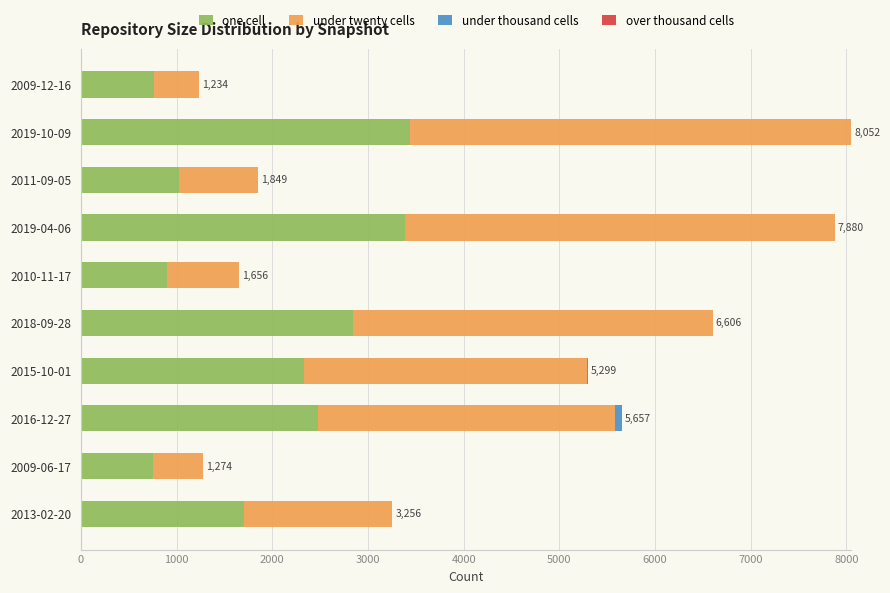

What is the maximum value for one cell?

3438